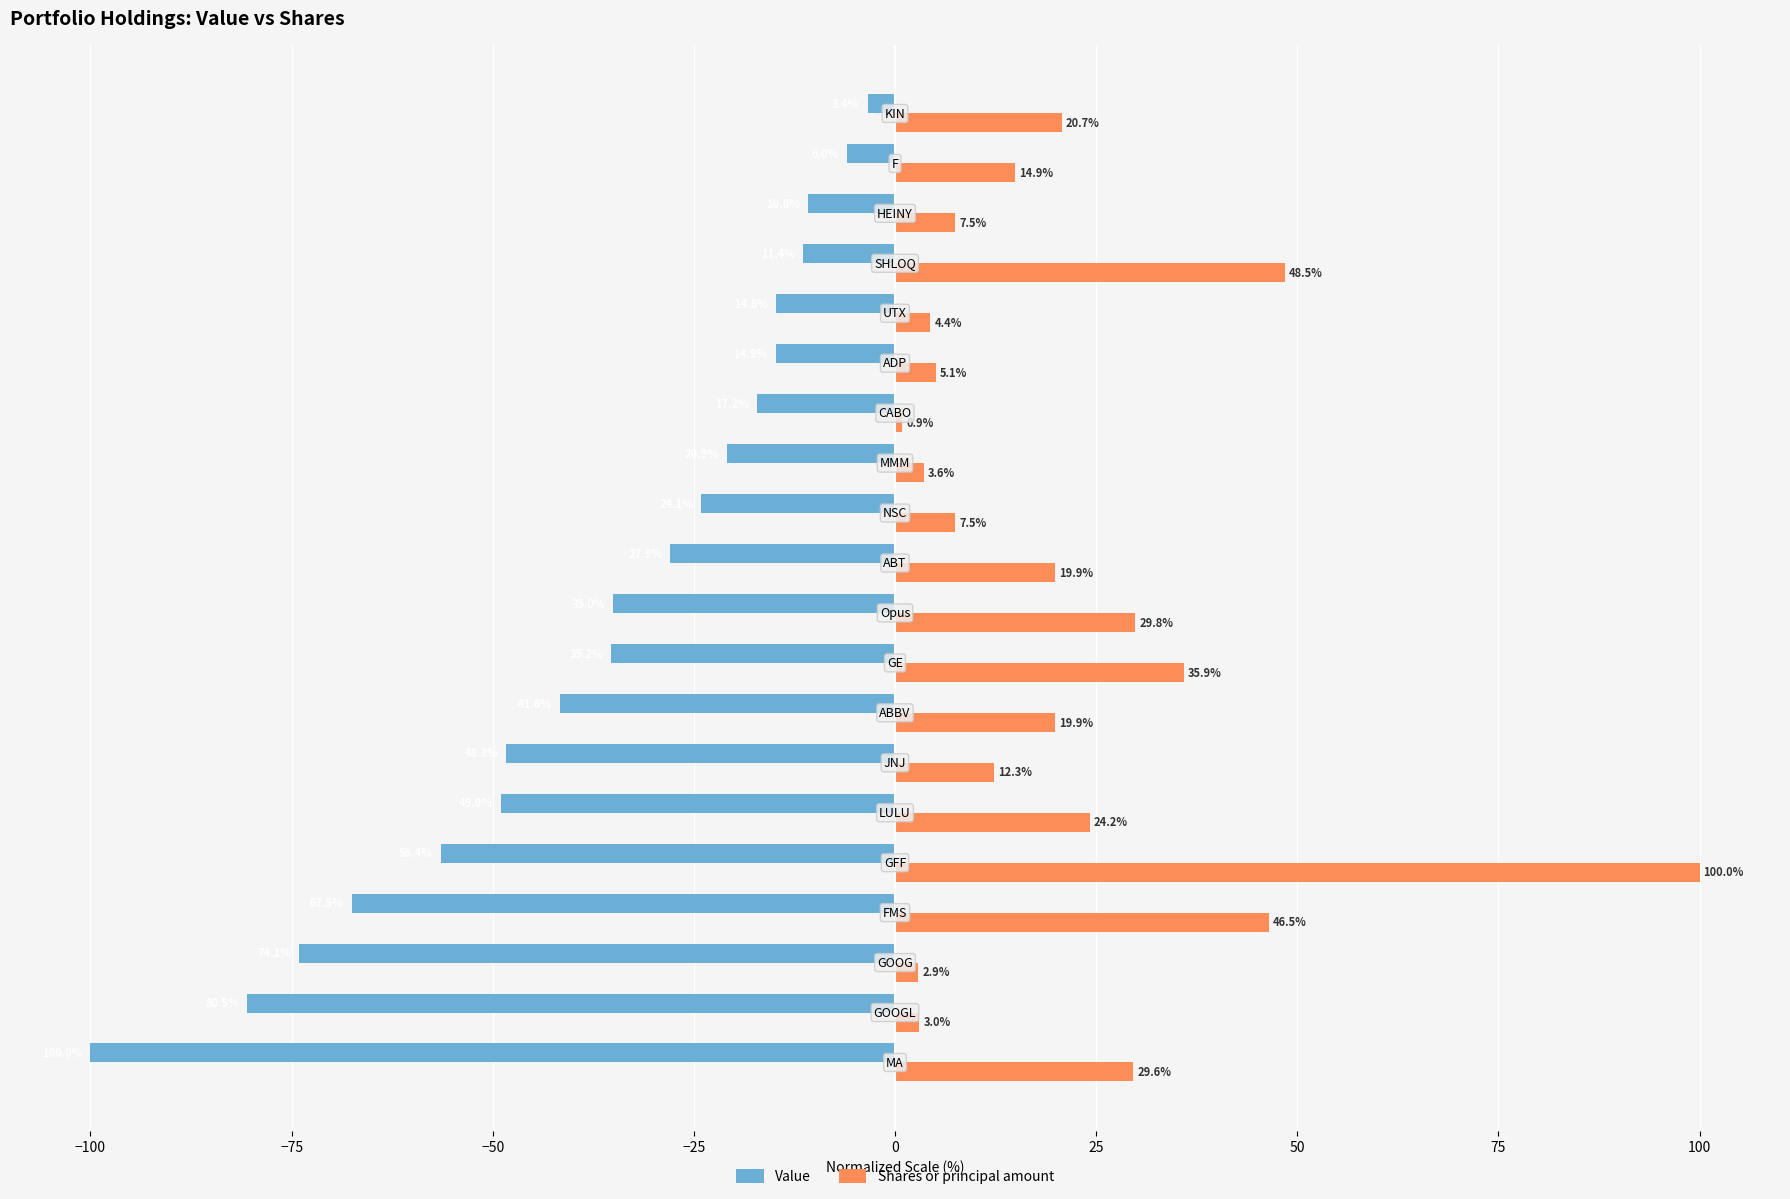

Rank the series by their maximum value, from highest to lowest.

Shares or principal amount, Value